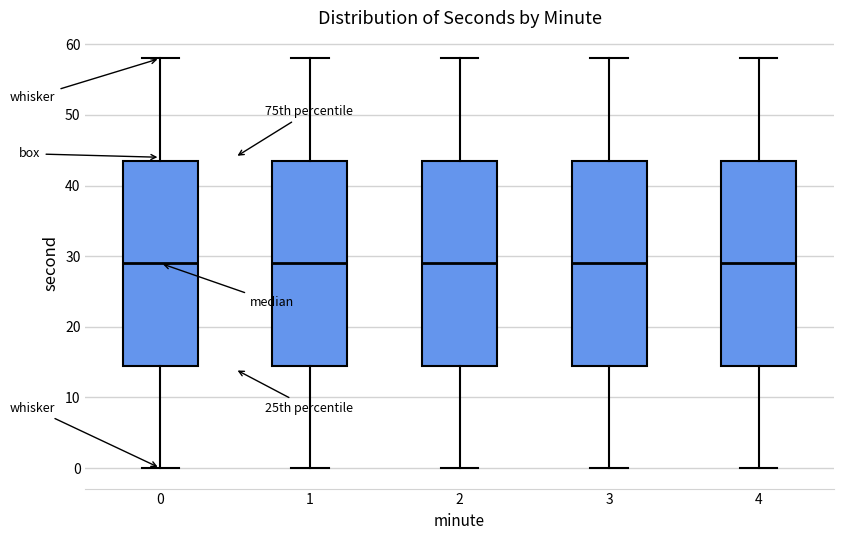

Where does the lower whisker of the box at x = 0 end on the y-axis? The values are not printed on the chart, so give them approximately, as read against the axis.

0